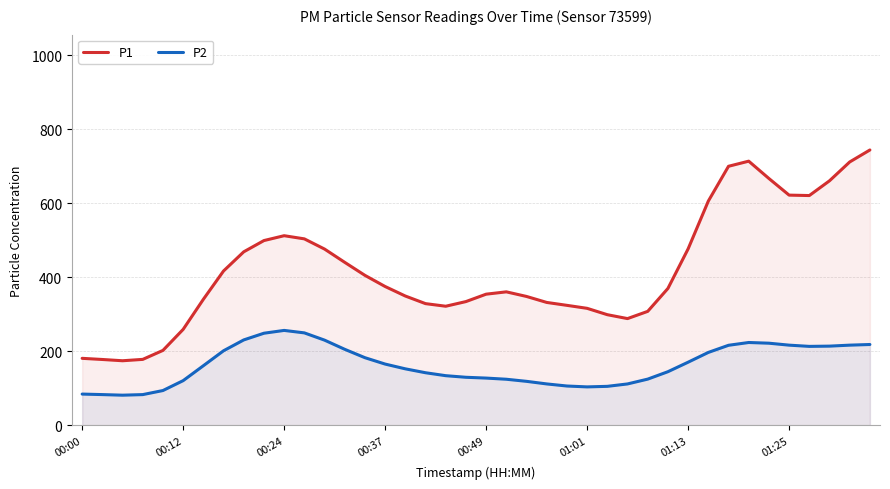

Which series has the largest range (max minus min)?

P1